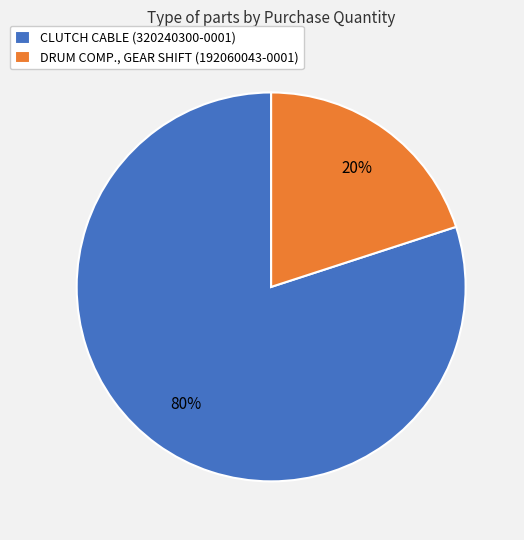

How many slices are in this pie chart?

2